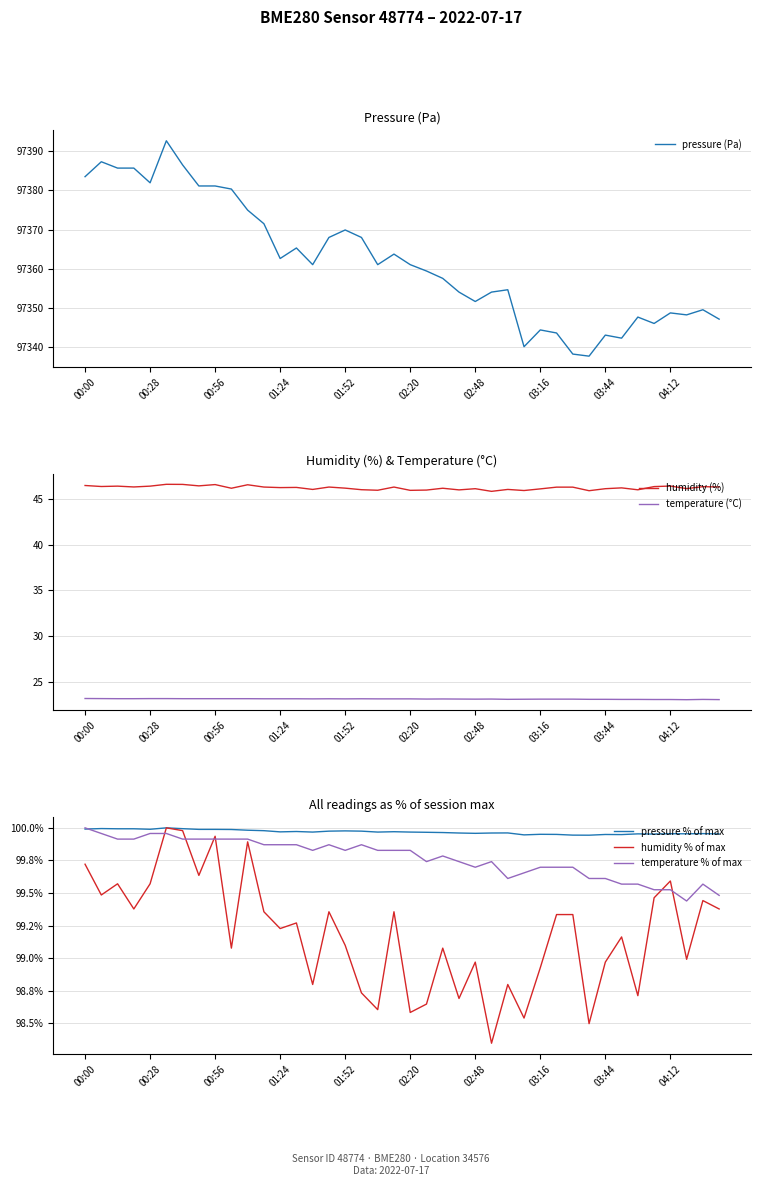

What are all the series names shown in the legend?

pressure (Pa), humidity (%), temperature (°C), pressure % of max, humidity % of max, temperature % of max